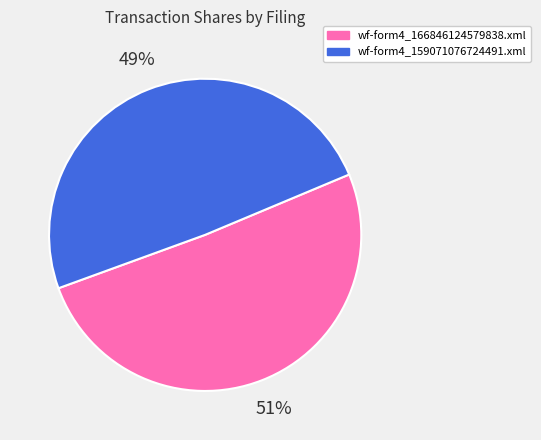

Combined, do wf-form4_166846124579838.xml and wf-form4_159071076724491.xml account for over 50%?

Yes